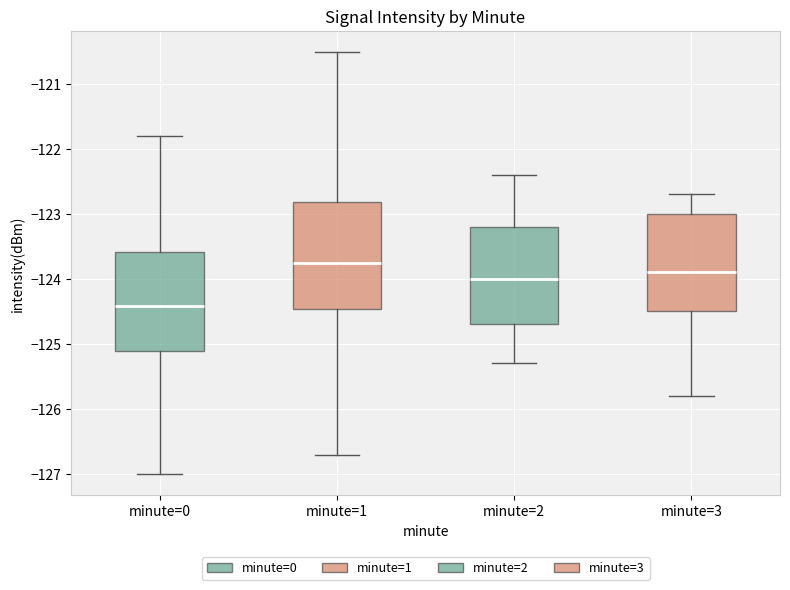

Which box has the highest median line?

minute=1